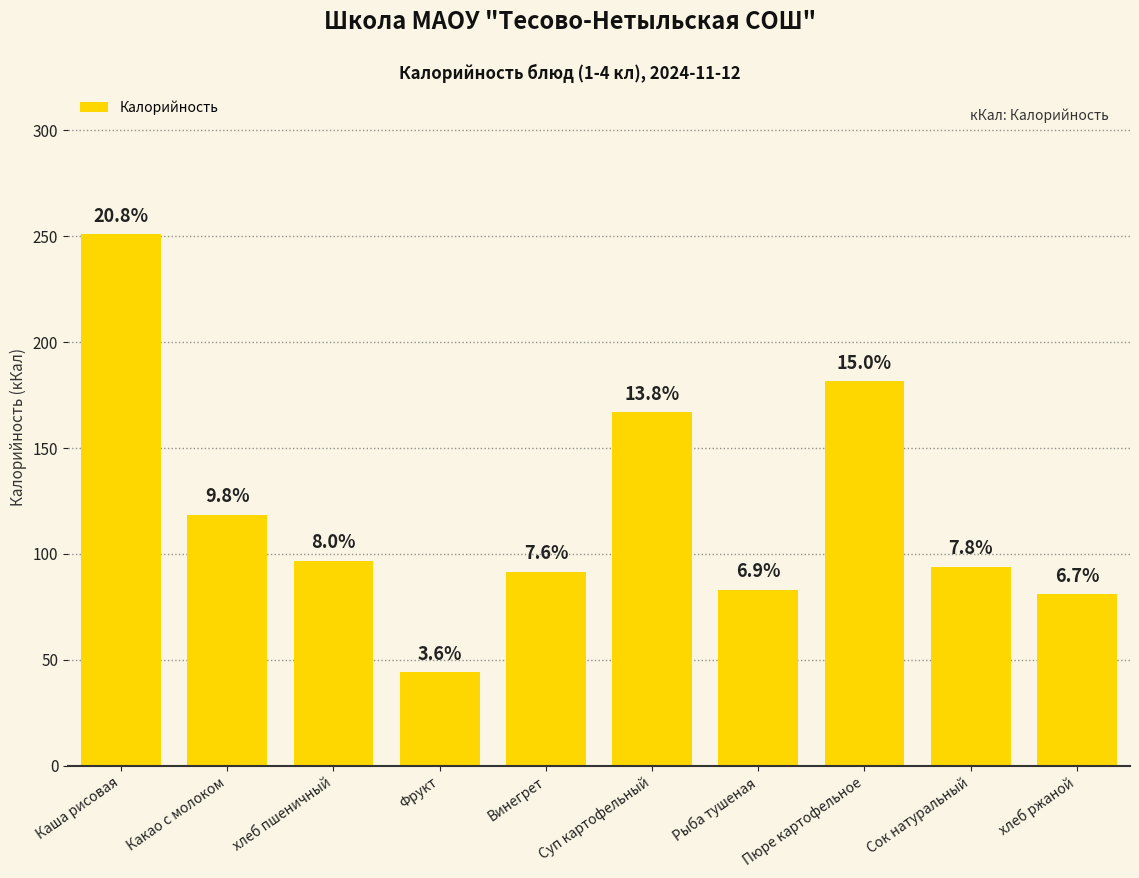

How many bars are there in total?

10